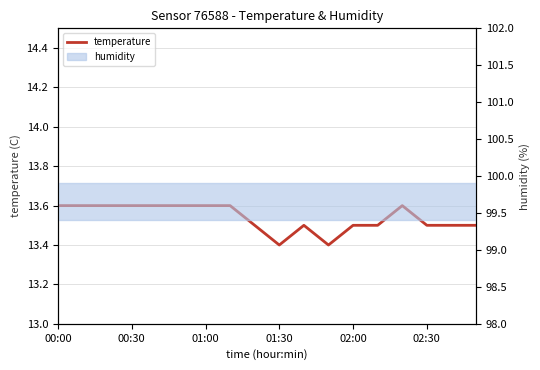

How many points are higher than both their immediate neighbors (excluding endpoints)?

2